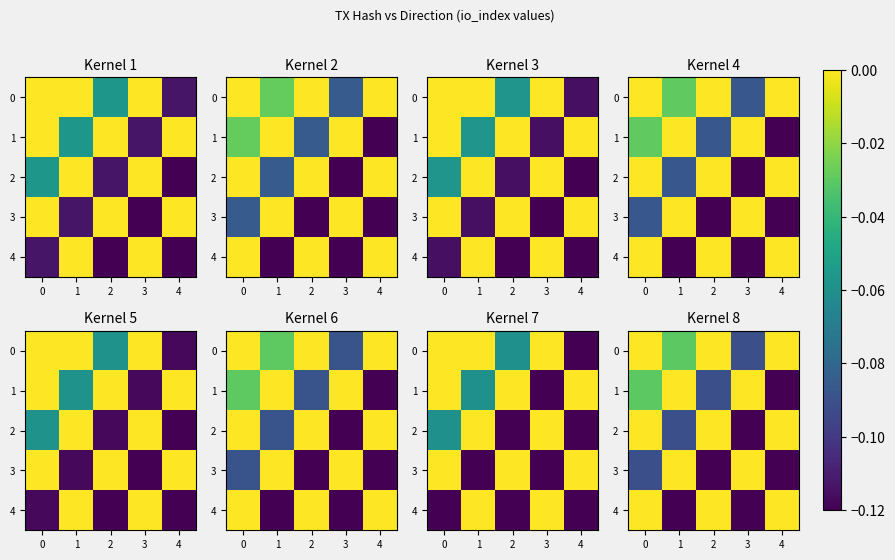

How many values in 3 are below zero?

3